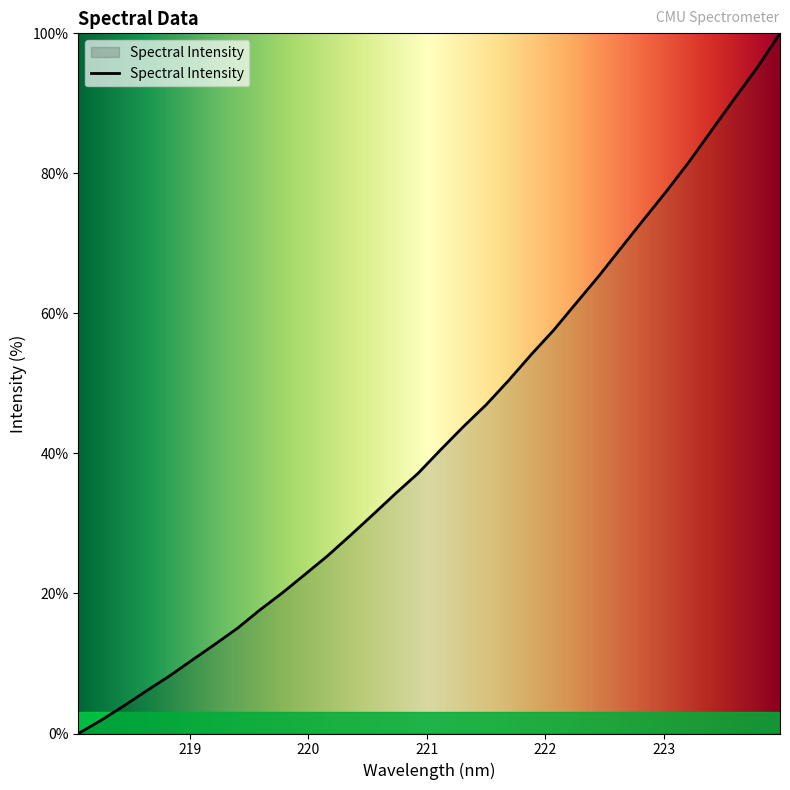

What is the greatest value displayed?

100.0